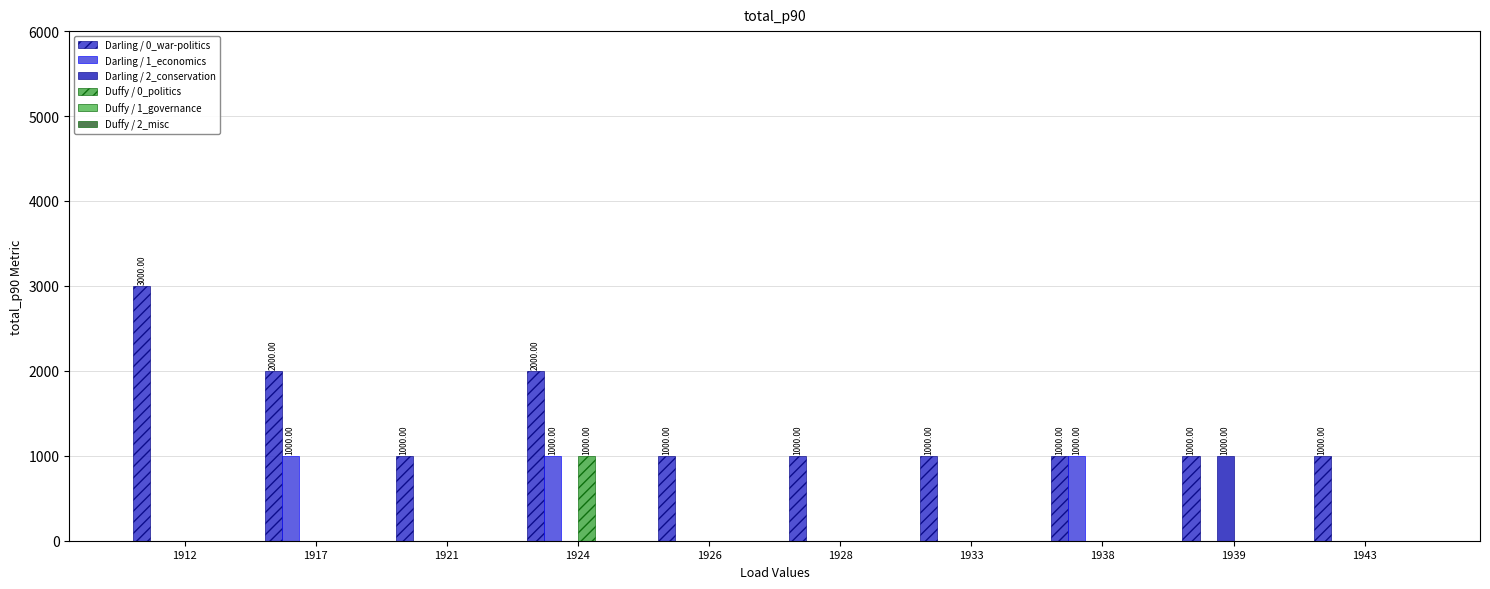

Are the bars grouped side by side (vs. stacked)?

Yes